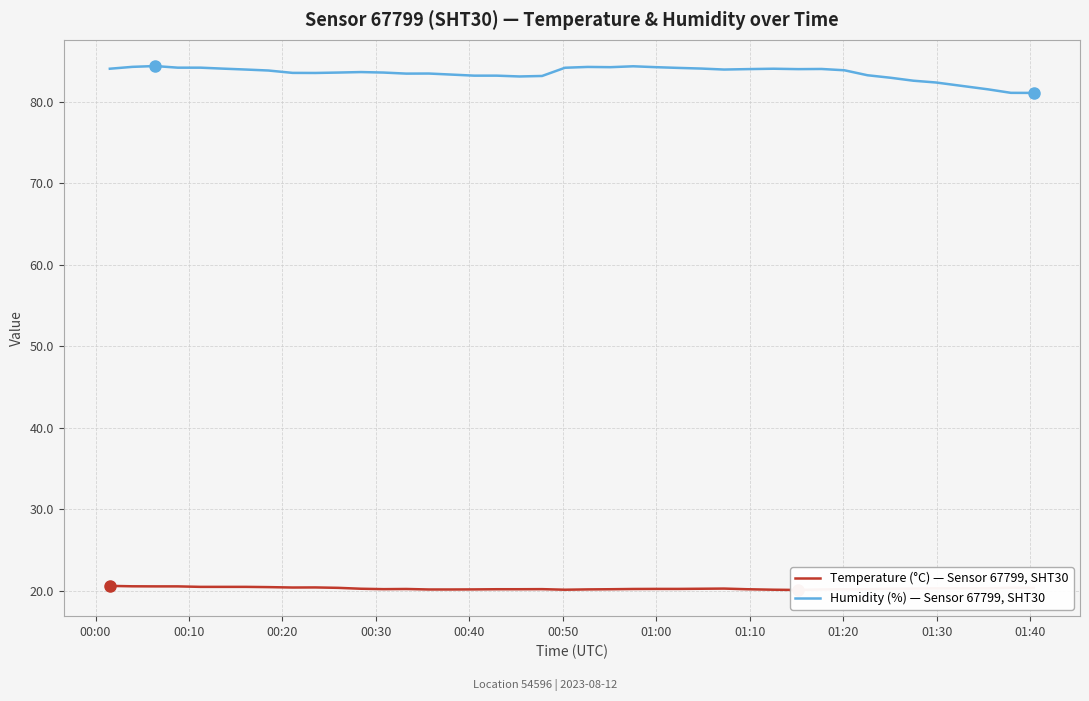

What is the maximum value shown in the chart?

84.4